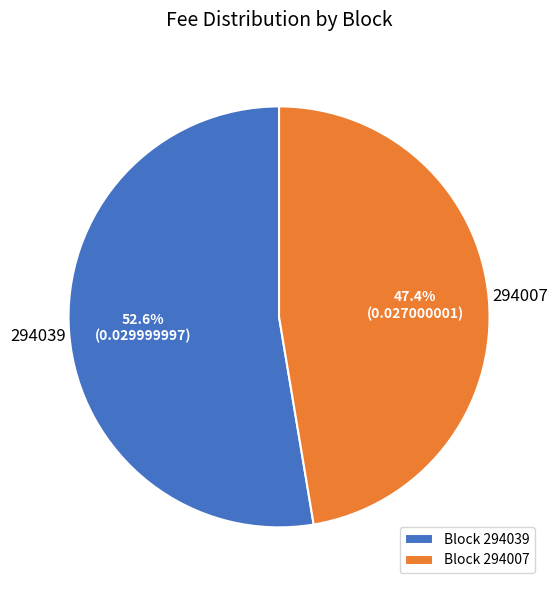

Count the number of slices in the pie.

2